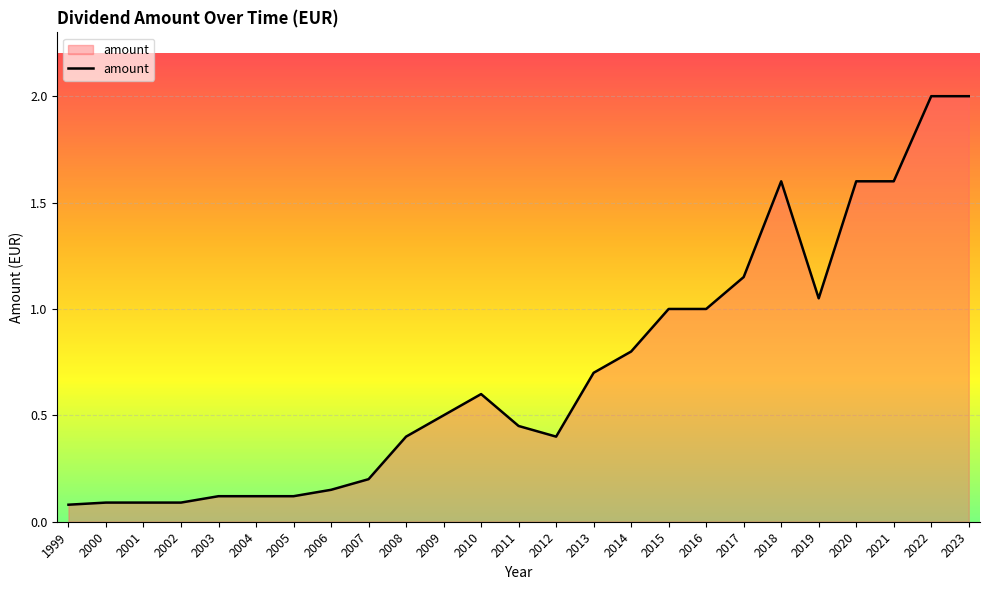

Is it true that the value at 2003 is 0.1?

True